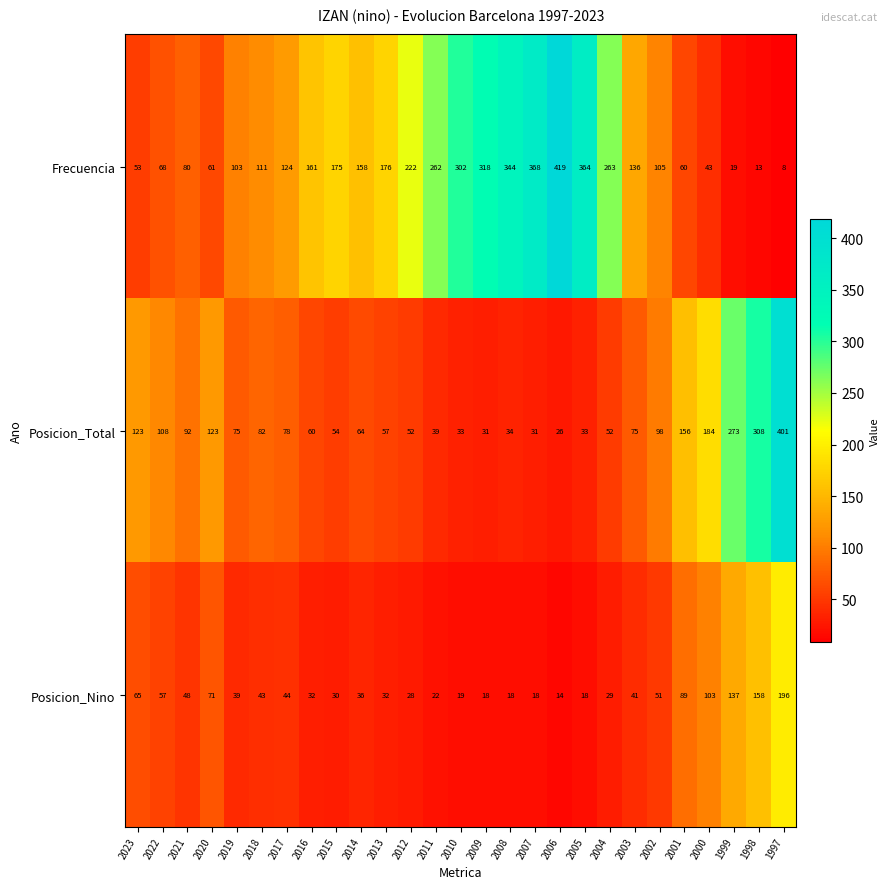

What value does the Frecuencia series have at 2001, to the nearest 50?

50